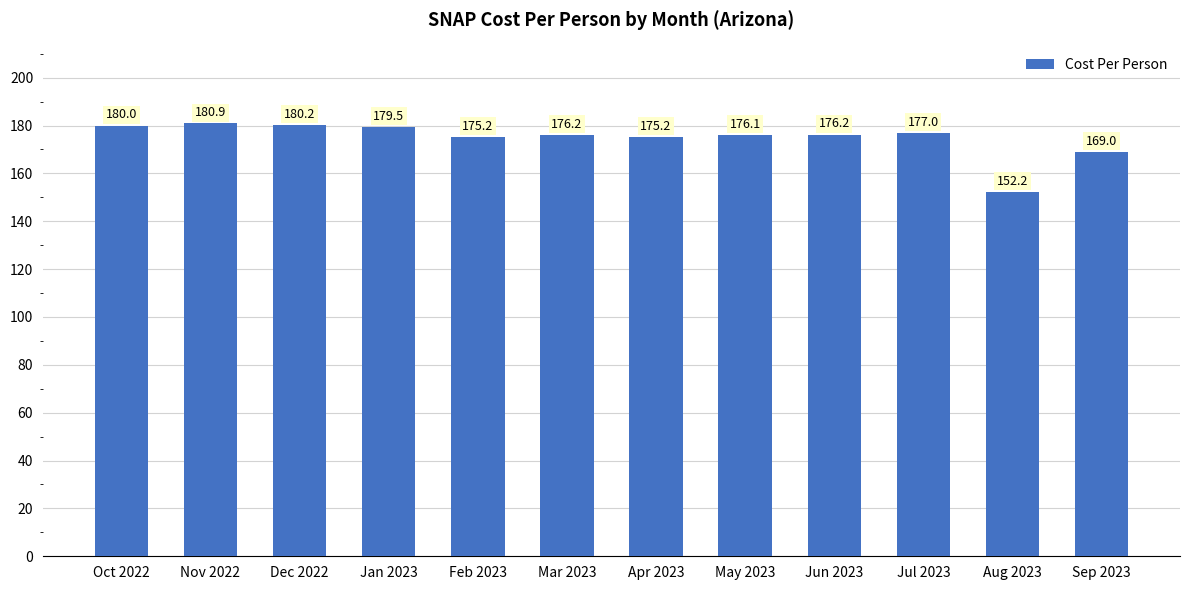

Is it true that the value at Aug 2023 is 93.2?

False